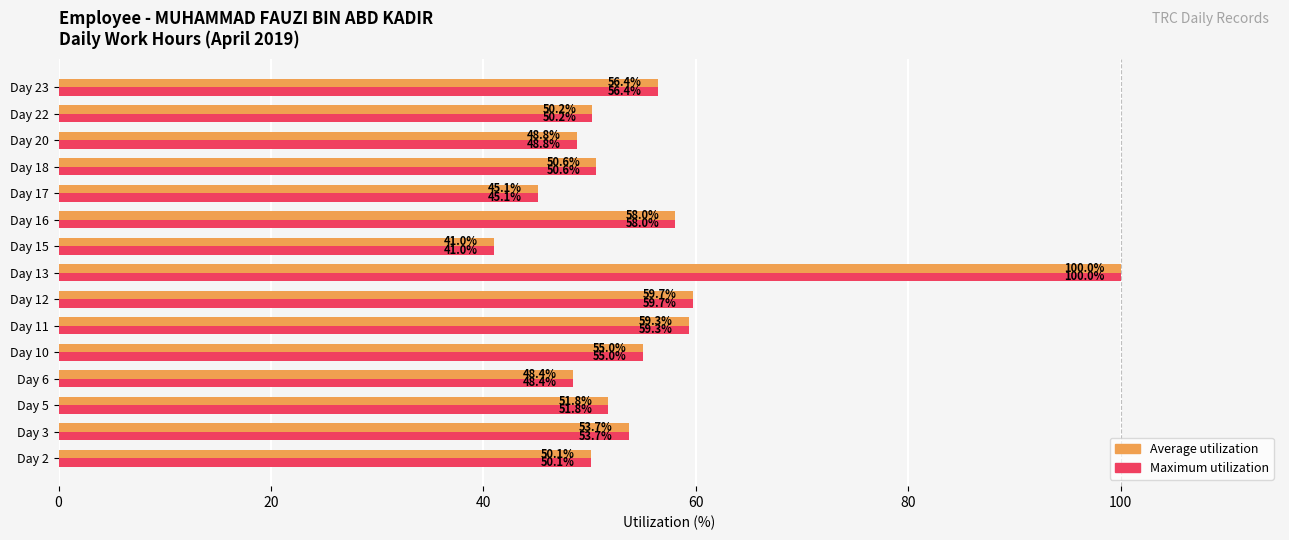

How many categories are shown in the chart?

15